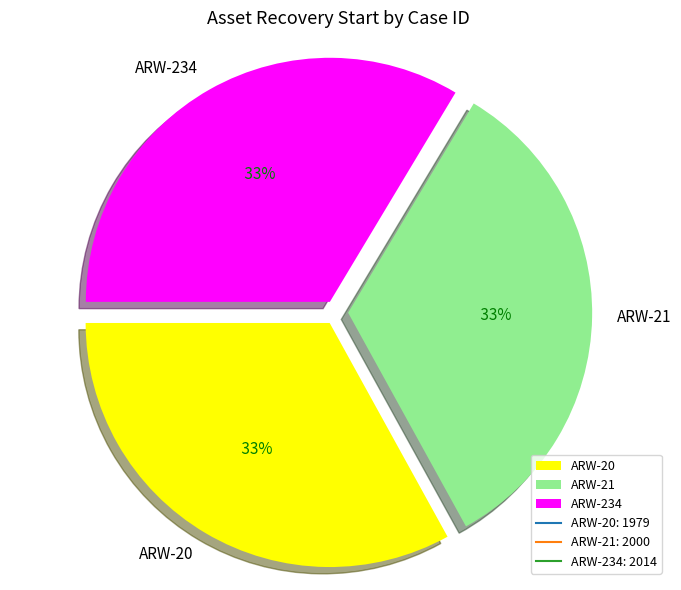

What percentage is NOT represented by ARW-234?

66.4%